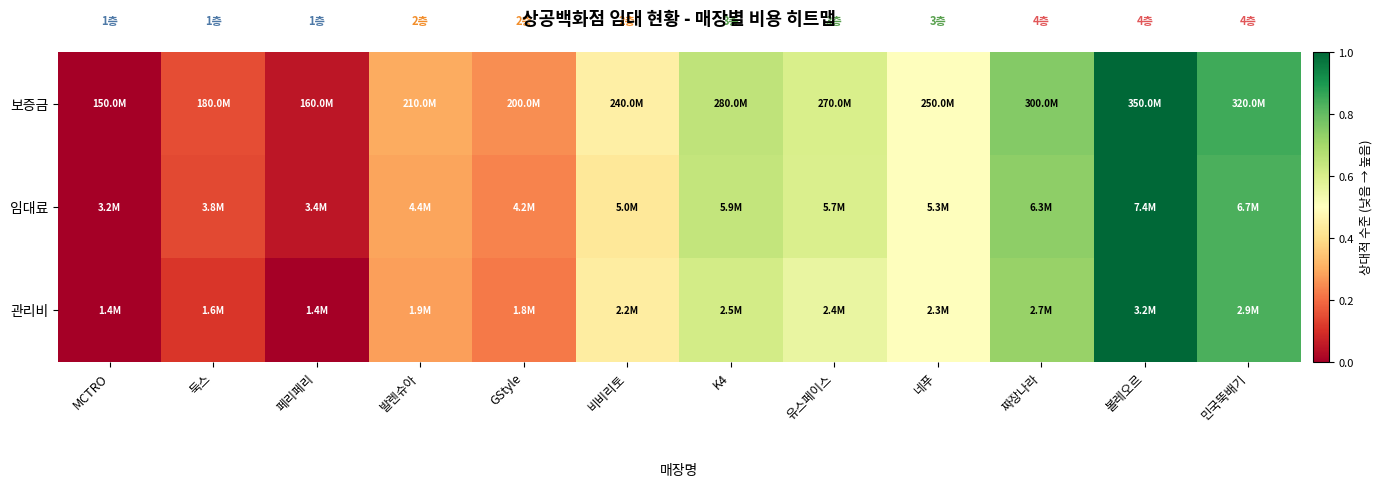

Which series has the largest total across all categories?

보증금